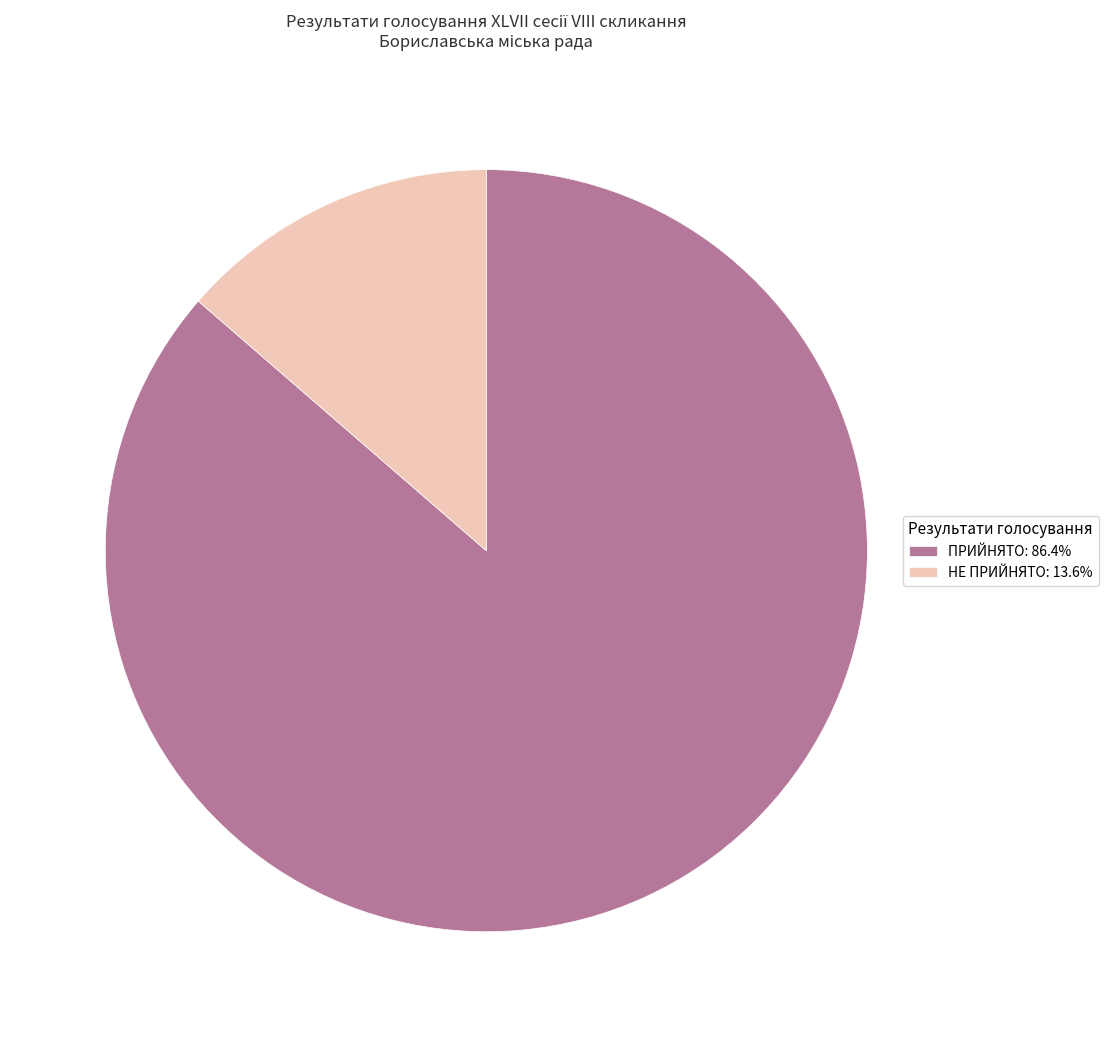

What is the ratio of the value at ПРИЙНЯТО: 86.4% to the value at НЕ ПРИЙНЯТО: 13.6%?

6.3